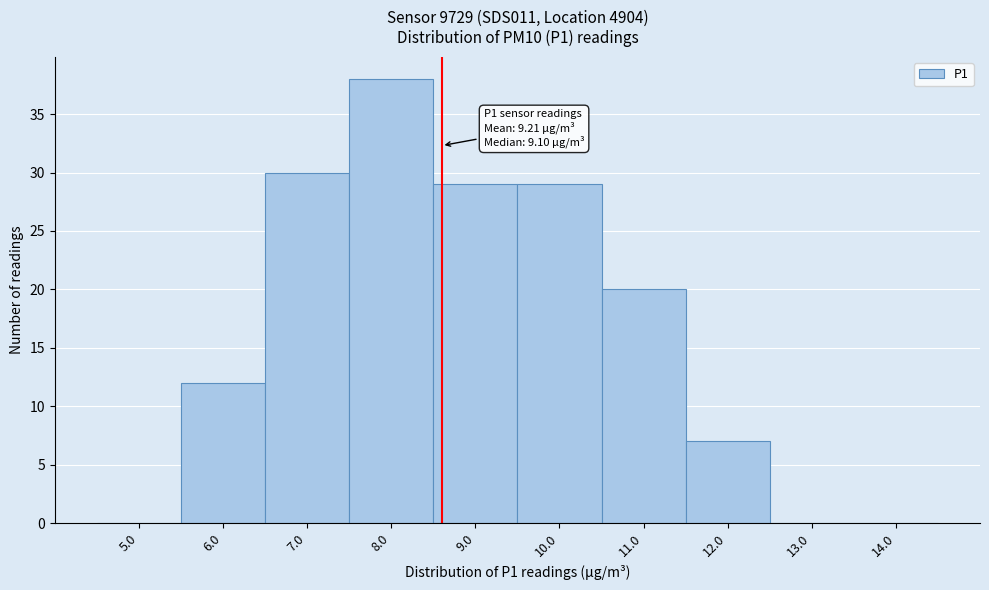

Reading left to right, what are all the values shown in this chart?

5.0=0	6.0=12	7.0=30	8.0=38	9.0=29	10.0=29	11.0=20	12.0=7	13.0=0	14.0=0